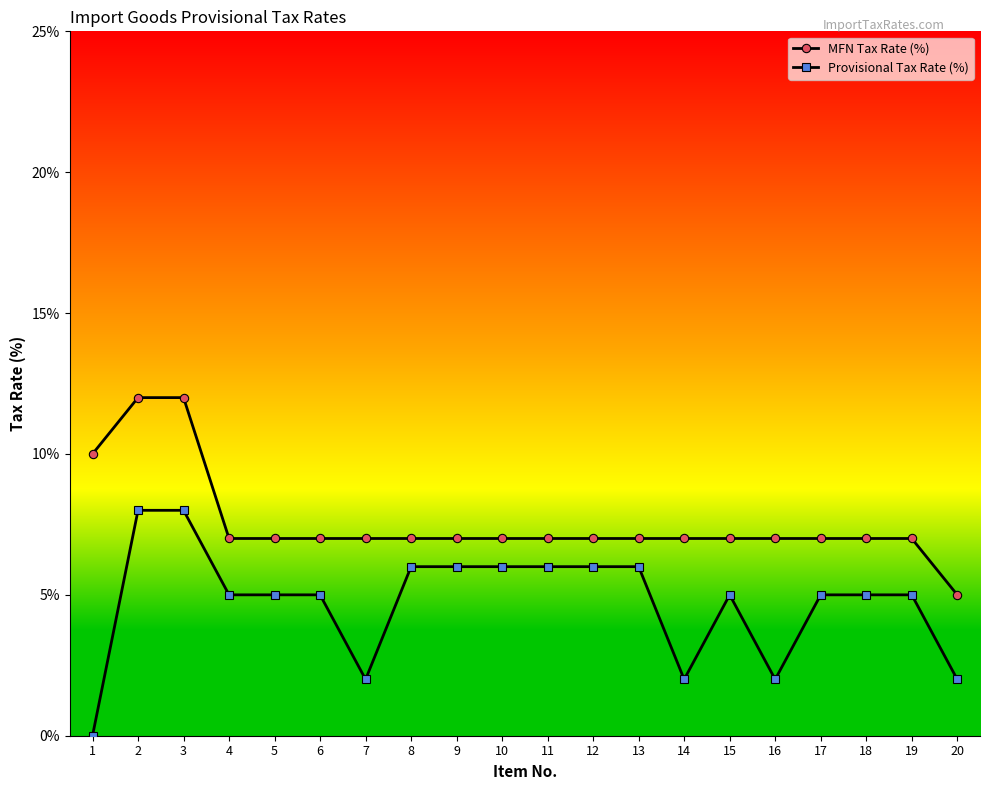

How many lines are shown in the chart?

2